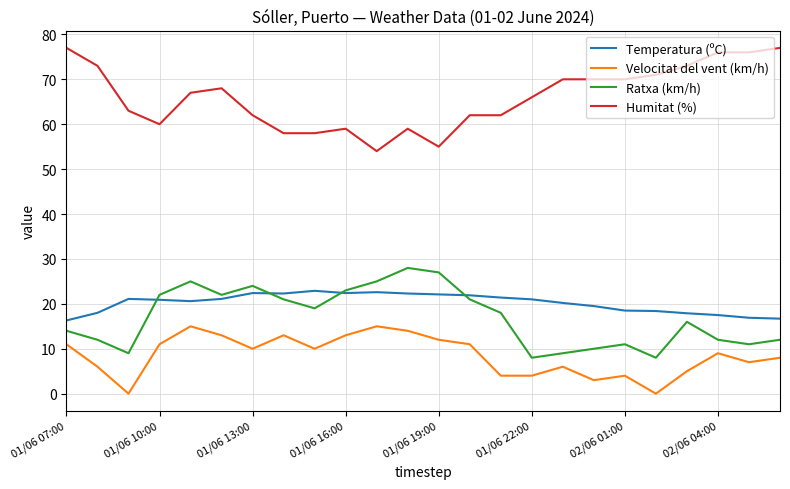

List the series in order of their peak value, lowest first.

Velocitat del vent (km/h), Temperatura (ºC), Ratxa (km/h), Humitat (%)